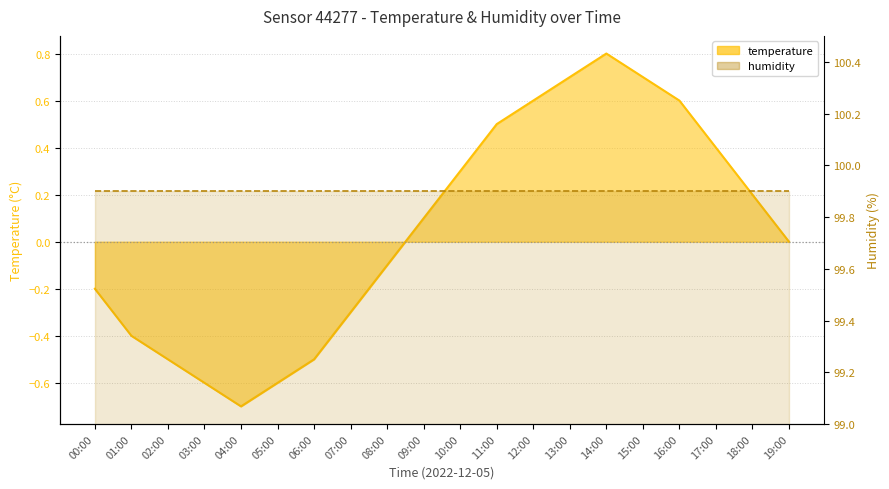

What is the change in value from 06:00 to 17:00?

+0.9